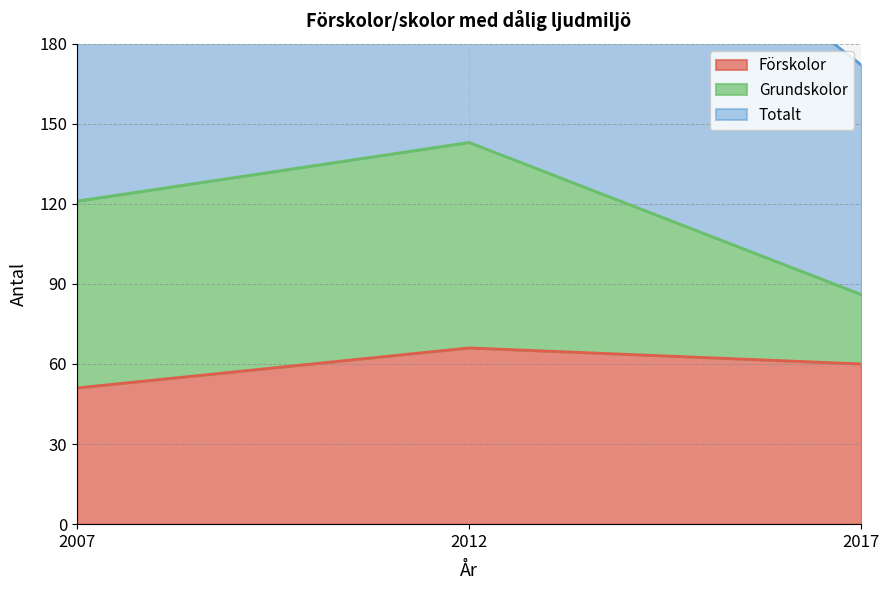

Rank the categories by Totalt value from lowest to highest.

2017, 2007, 2012